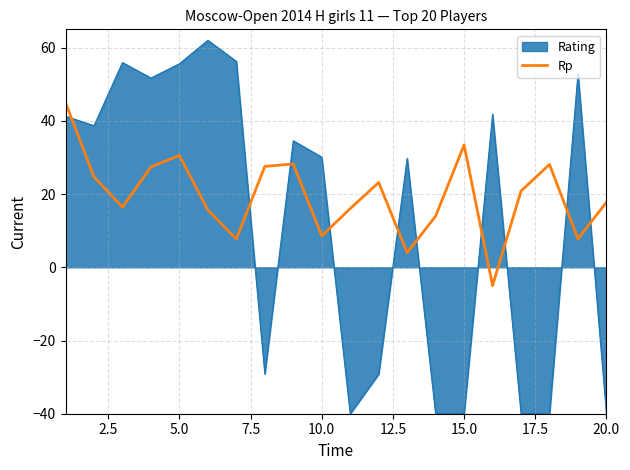

Which series has the largest range (max minus min)?

Rating